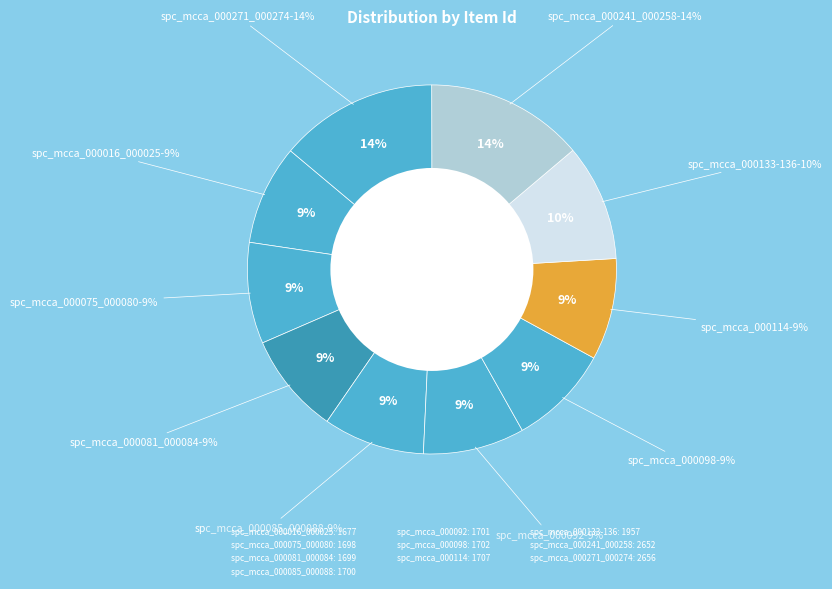

What is the change in value from spc_mcca_000075_000080 to spc_mcca_000098?

+4